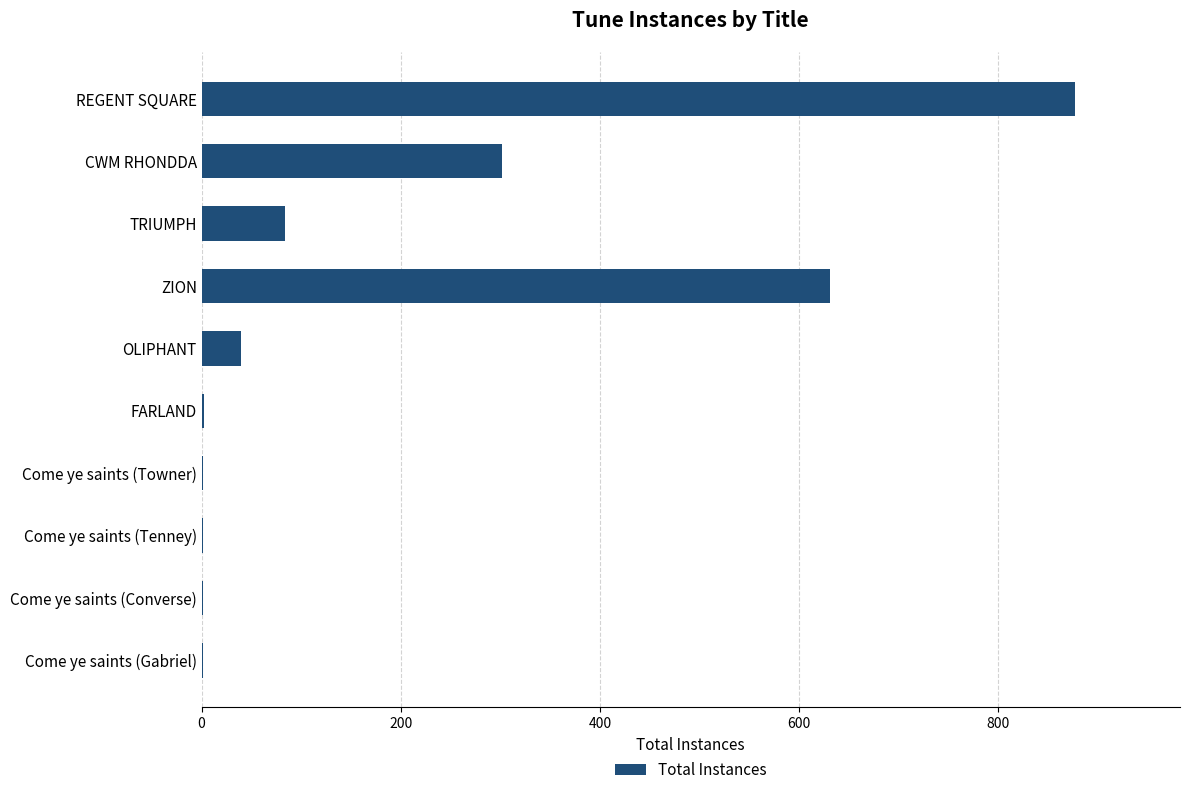

What is the sum of all values?

1940